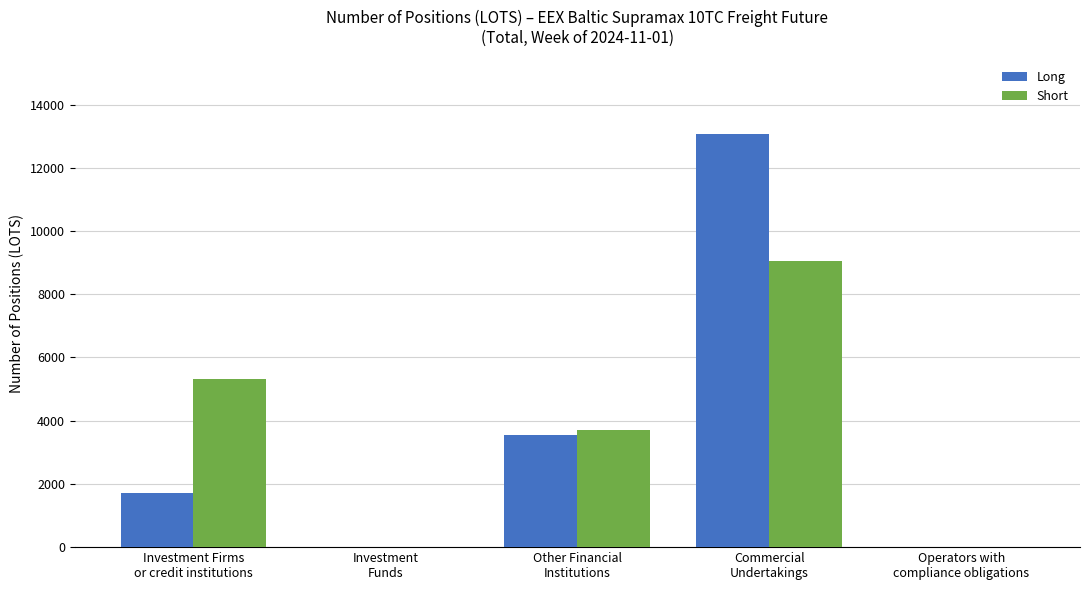

What is the maximum value shown in the chart?

13072.4